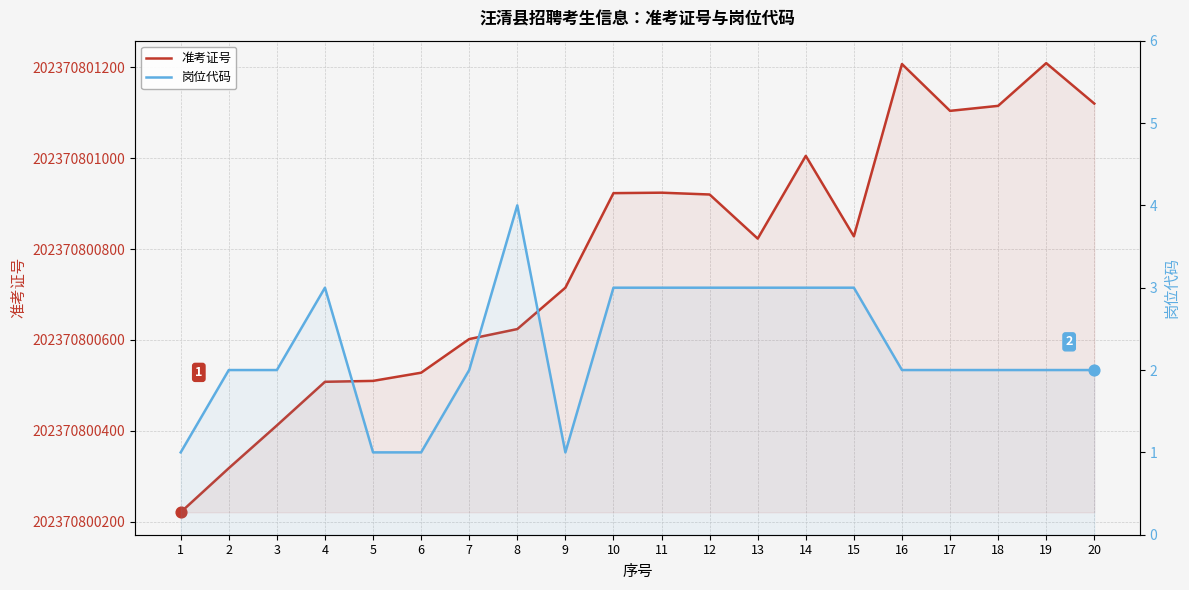

What are all the series names shown in the legend?

准考证号, 岗位代码